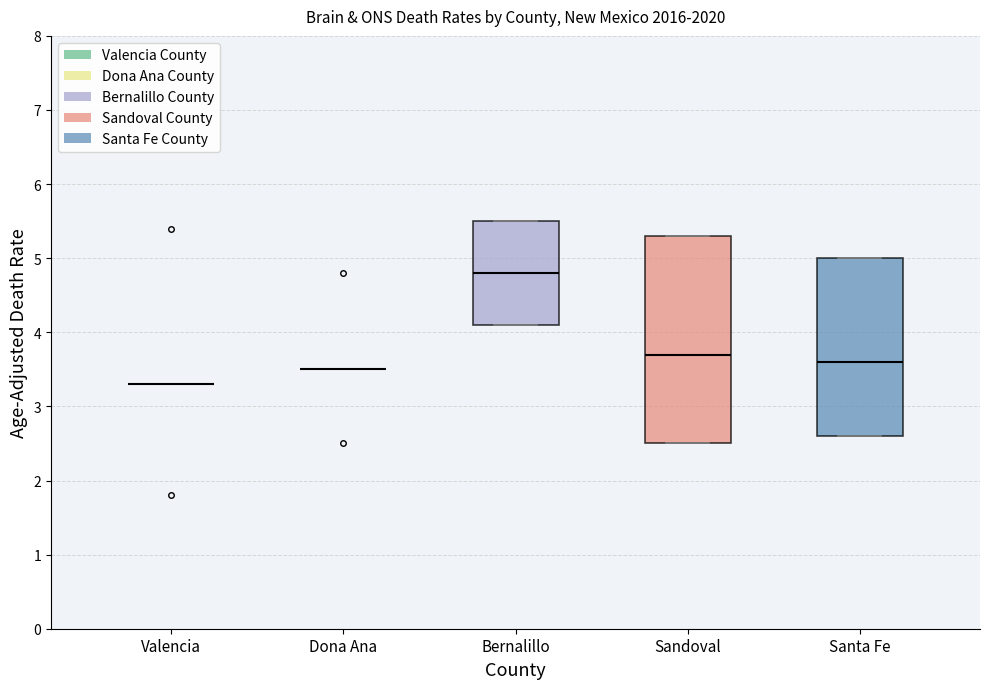

Reading left to right, transcribe this box plot: for each box, give where its median line is, the range the box spans, and where its two whiskers end, as read against the y-axis. The values are not printed on the chart, so give them approximately, as read against the axis.

Valencia: box collapsed to a line at 3.3, whiskers 3.3 to 3.3
Dona Ana: box collapsed to a line at 3.5, whiskers 3.5 to 3.5
Bernalillo: median 4.8, box 4.1 to 5.5, whiskers 4.1 to 5.5
Sandoval: median 3.7, box 2.5 to 5.3, whiskers 2.5 to 5.3
Santa Fe: median 3.6, box 2.6 to 5.0, whiskers 2.6 to 5.0